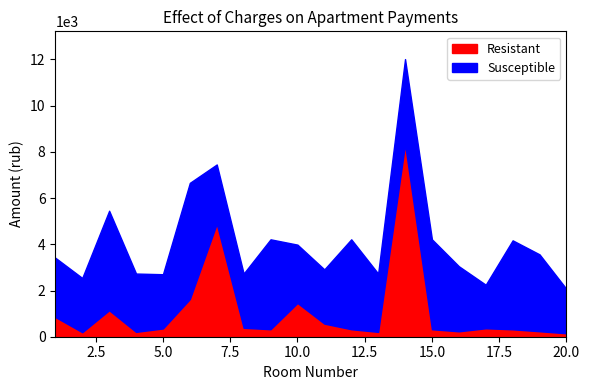

How many lines are shown in the chart?

2